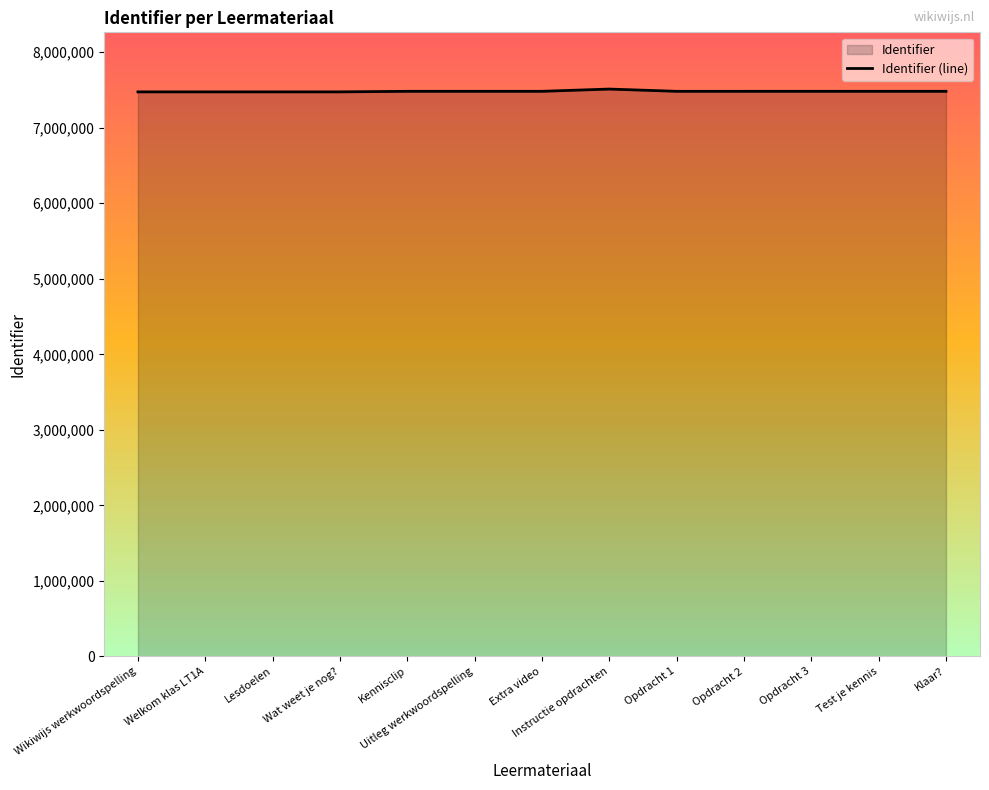

List the labels in order of value, largest first.

Instructie opdrachten, Kennisclip, Klaar?, Test je kennis, Extra video, Opdracht 3, Opdracht 2, Opdracht 1, Uitleg werkwoordspelling, Wat weet je nog?, Lesdoelen, Welkom klas LT1A, Wikiwijs werkwoordspelling